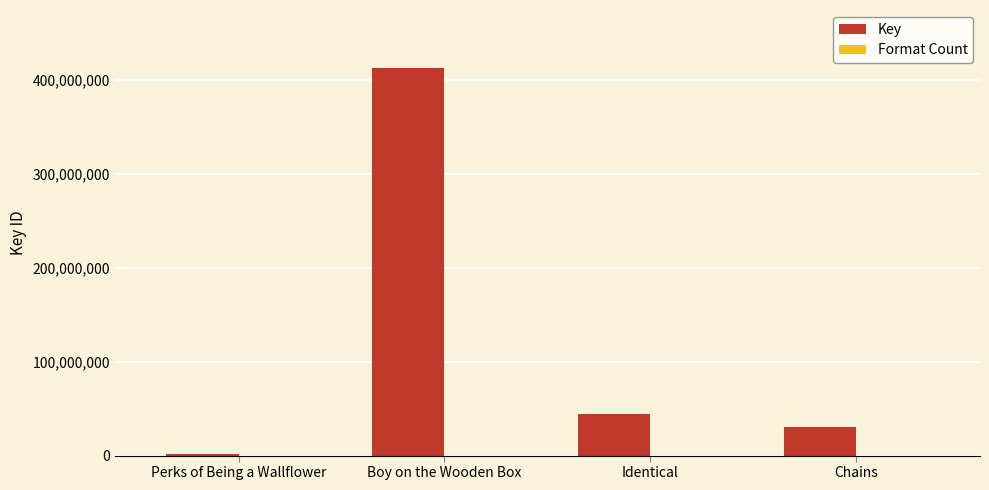

What is the greatest value displayed?

412394819